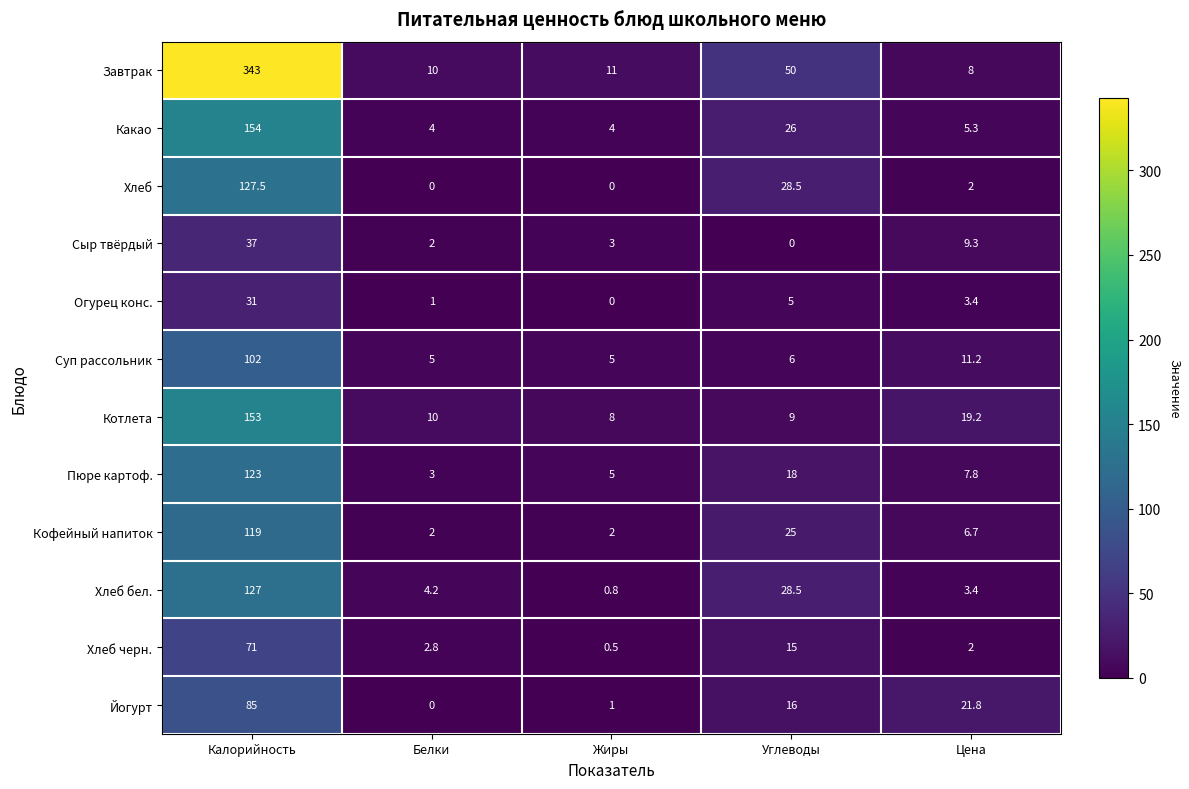

The Йогурт series shows 1.0 at Жиры. True or false?

True